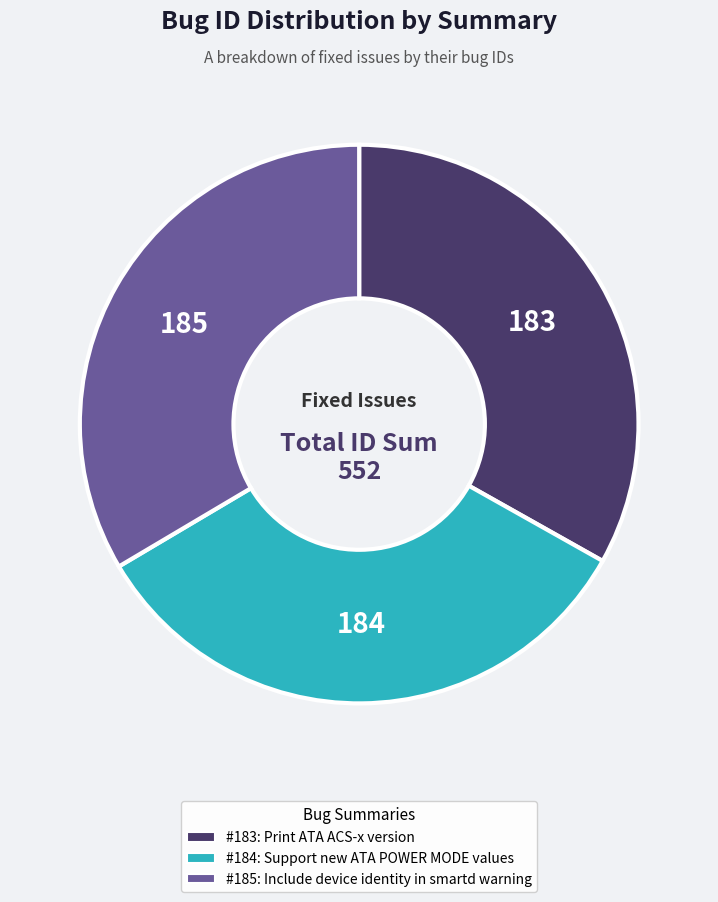

Is there a majority slice in this chart?

No